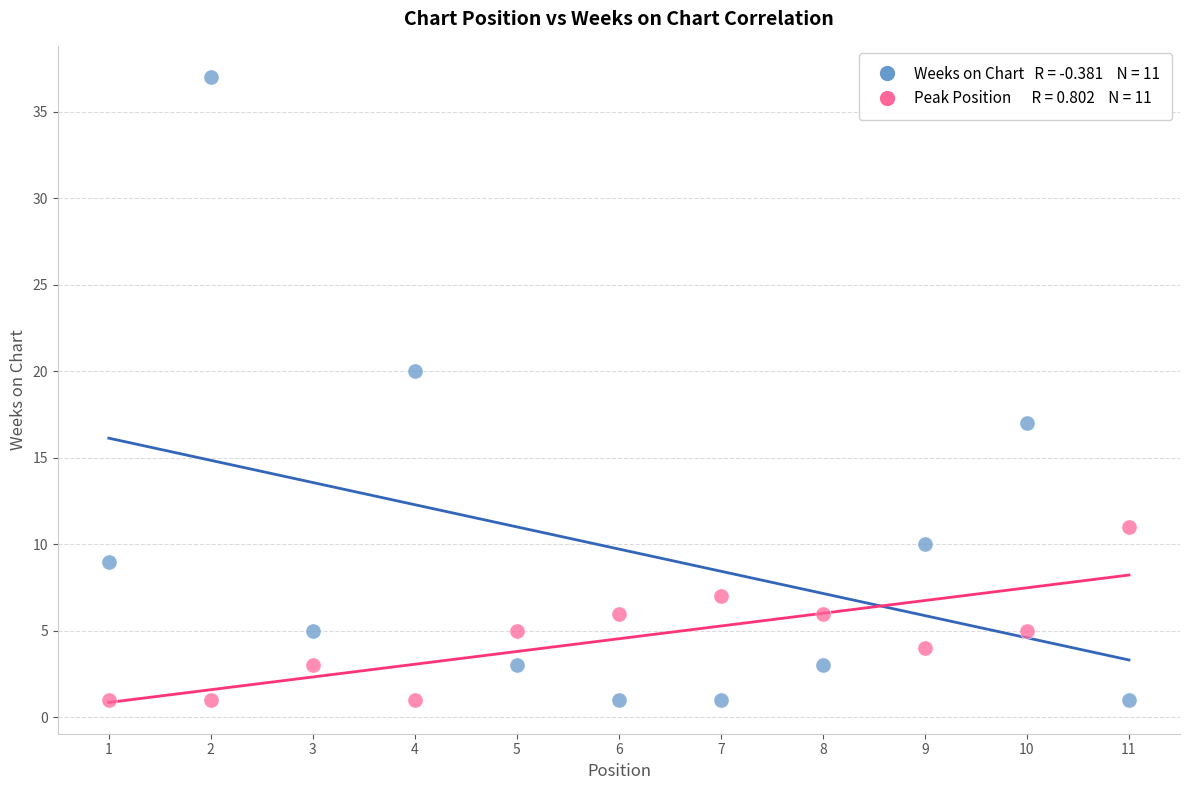

Across all data points, what is the range of X values (max minus min)?

10